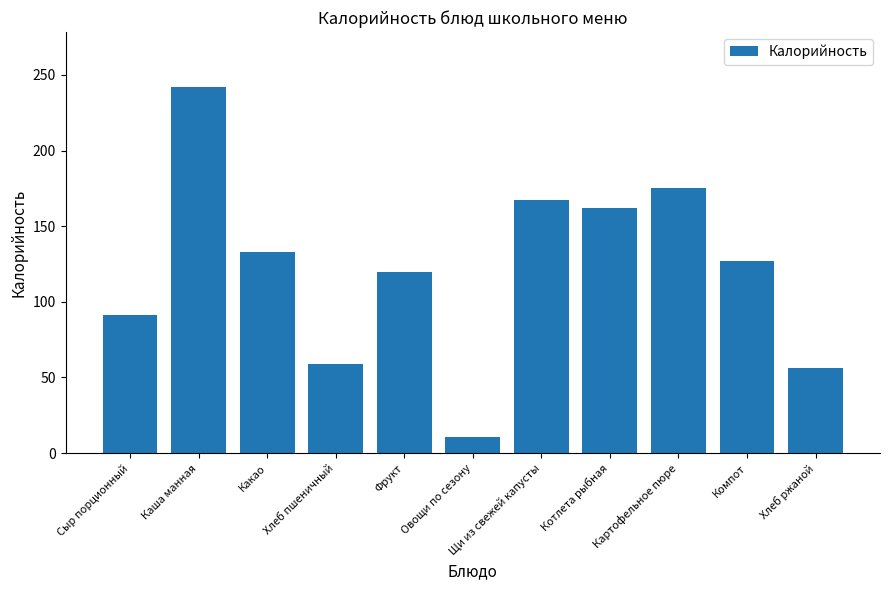

What is the difference between the maximum and minimum values?

231